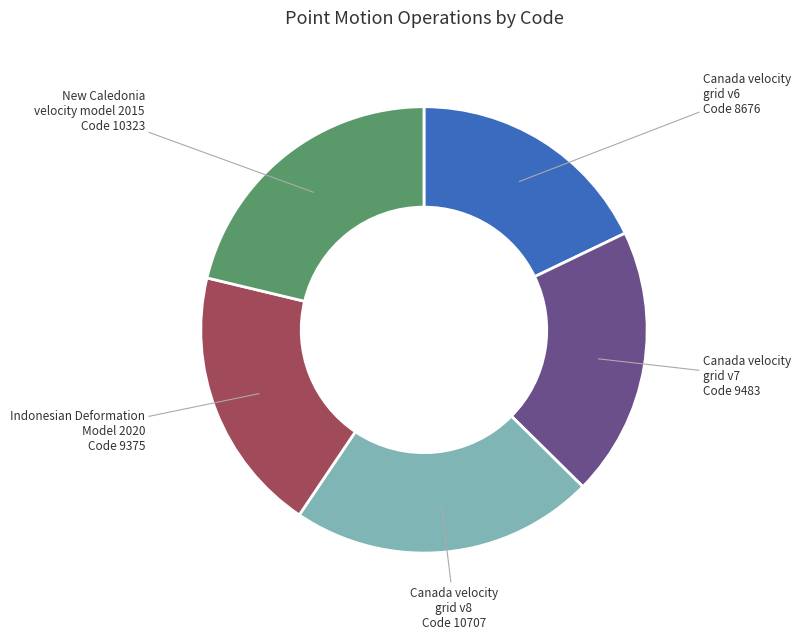

Does Canada velocity grid v6 represent more than half of the total?

No